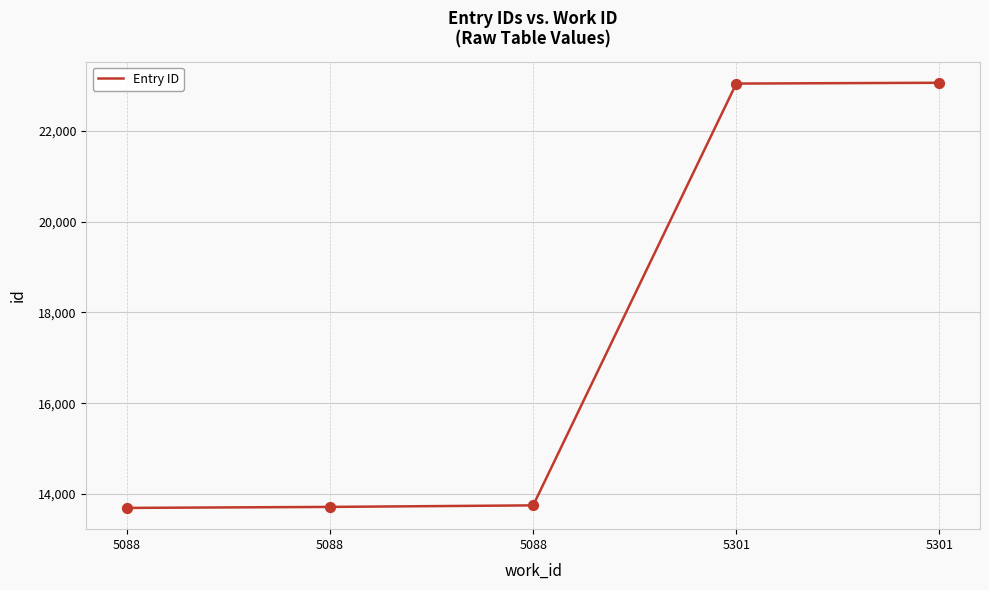

How many values are below 13746?

2